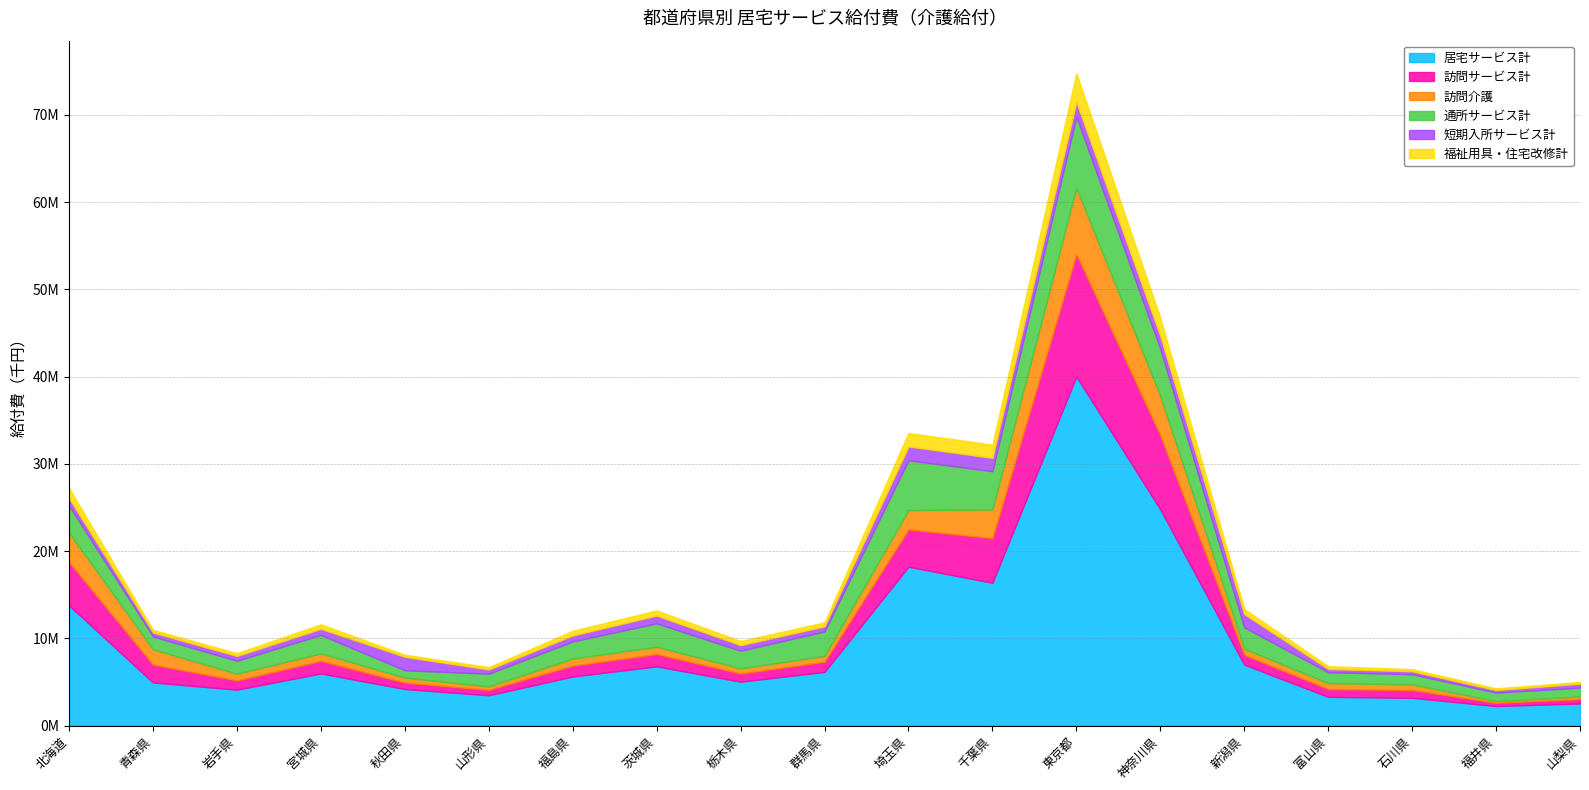

Reading right to left, what are all the values shown in this chart?

居宅サービス計: 山梨県=2546101.3	福井県=2256309.5	石川県=3197174.2	富山県=3308967.4	新潟県=7003819.1	神奈川県=24786582.0	東京都=40011902.0	千葉県=16380820.0	埼玉県=18218820.5	群馬県=6168839.4	栃木県=5049082.8	茨城県=6798490.2	福島県=5639902.4	山形県=3489205.7	秋田県=4204709.3	宮城県=5990570.7	岩手県=4132003.3	青森県=4956850.9	北海道=13781747.4
訪問サービス計: 山梨県=501367.7	福井県=378002.0	石川県=896201.1	富山県=894855.4	新潟県=1124147.7	神奈川県=8476382.9	東京都=14038471.1	千葉県=5111278.7	埼玉県=4282428.9	群馬県=1171684.6	栃木県=939157.2	茨城県=1412816.1	福島県=1248703.6	山形県=626041.0	秋田県=738222.8	宮城県=1445161.7	岩手県=1060529.8	青森県=2052953.0	北海道=4954947.5
訪問介護: 山梨県=308937.1	福井県=185472.0	石川県=645328.4	富山県=678911.9	新潟県=693557.1	神奈川県=4508143.7	東京都=7558767.4	千葉県=3281081.5	埼玉県=2208078.5	群馬県=655597.5	栃木県=587743.8	茨城県=831476.4	福島県=806887.3	山形県=382697.3	秋田県=568891.3	宮城県=853632.9	岩手県=757996.2	青森県=1748355.0	北海道=3368022.3
通所サービス計: 山梨県=1002354.4	福井県=980647.4	石川県=1162552.7	富山県=1253876.5	新潟県=2454664.1	神奈川県=5408638.8	東京都=8171867.6	千葉県=4391339.9	埼玉県=5705709.6	群馬県=2810410.6	栃木県=2020841.3	茨城県=2688434.5	福島県=1965669.0	山形県=1468188.4	秋田県=846294.7	宮城県=2114651.8	岩手県=1494212.5	青森県=1467989.6	北海道=3119085.1
短期入所サービス計: 山梨県=457573.1	福井県=288985.5	石川県=335980.2	富山県=368131.4	新潟県=1513733.4	神奈川県=1484298.3	東京都=1679738.1	千葉県=1526974.5	埼玉県=1579408.6	群馬県=580007.7	栃木県=634395.4	茨城県=890177.4	福島県=682586.1	山形県=482660.1	秋田県=1537782.8	宮城県=700887.9	岩手県=551490.3	青森県=455911.3	北海道=839558.6
福祉用具・住宅改修計: 山梨県=199502.9	福井県=198679.6	石川県=241274.1	富山県=318398.1	新潟県=585683.2	神奈川県=2078901.4	東京都=3289810.0	千葉県=1512466.6	埼玉県=1544734.1	群馬県=459273.4	栃木県=476925.1	茨城県=591098.5	福島県=537644.4	山形県=264738.4	秋田県=241541.2	宮城県=516260.2	岩手県=323806.8	青森県=304395.4	北海道=1180300.7